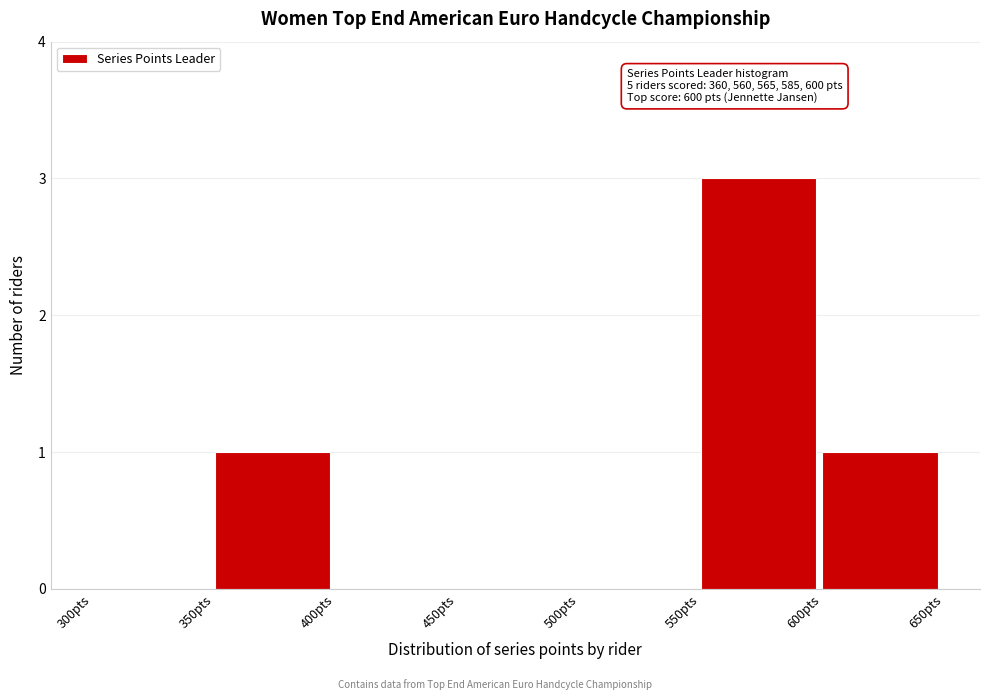

Over which range of the x-axis is the bar tallest?

550 to 600